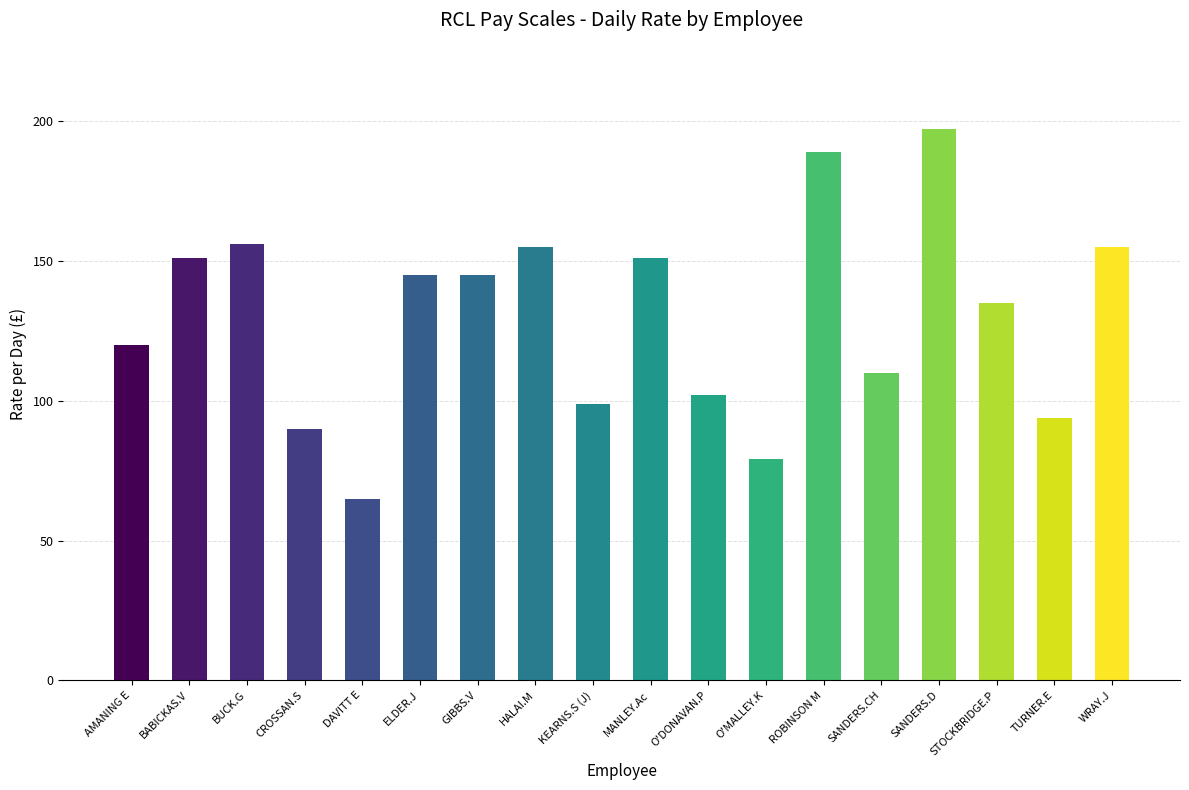

At which category does the chart reach its peak across all series?

SANDERS.D